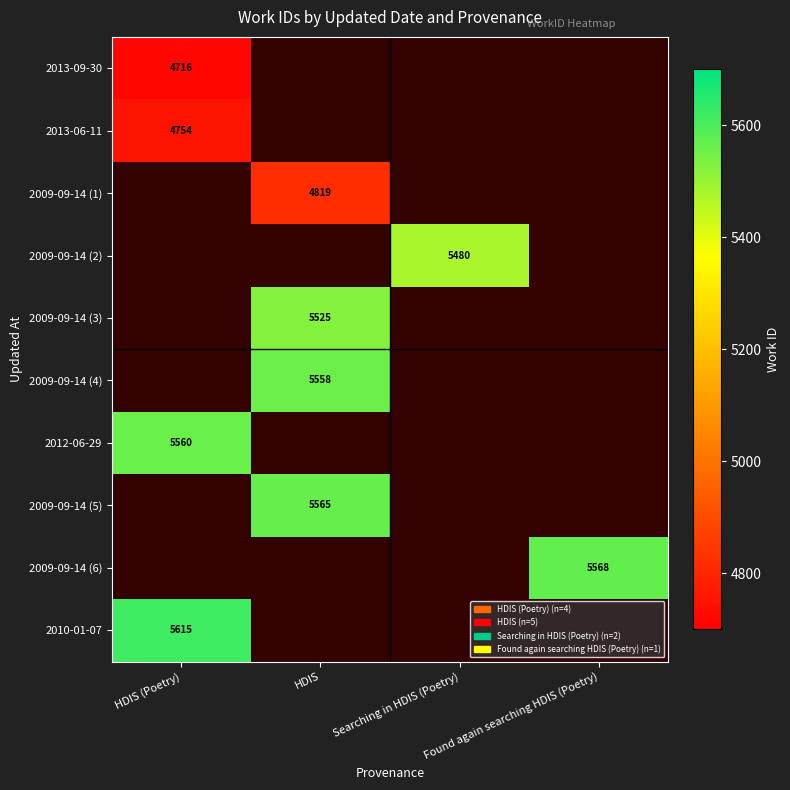

The 2013-06-11 series shows 4754 at HDIS (Poetry). True or false?

True